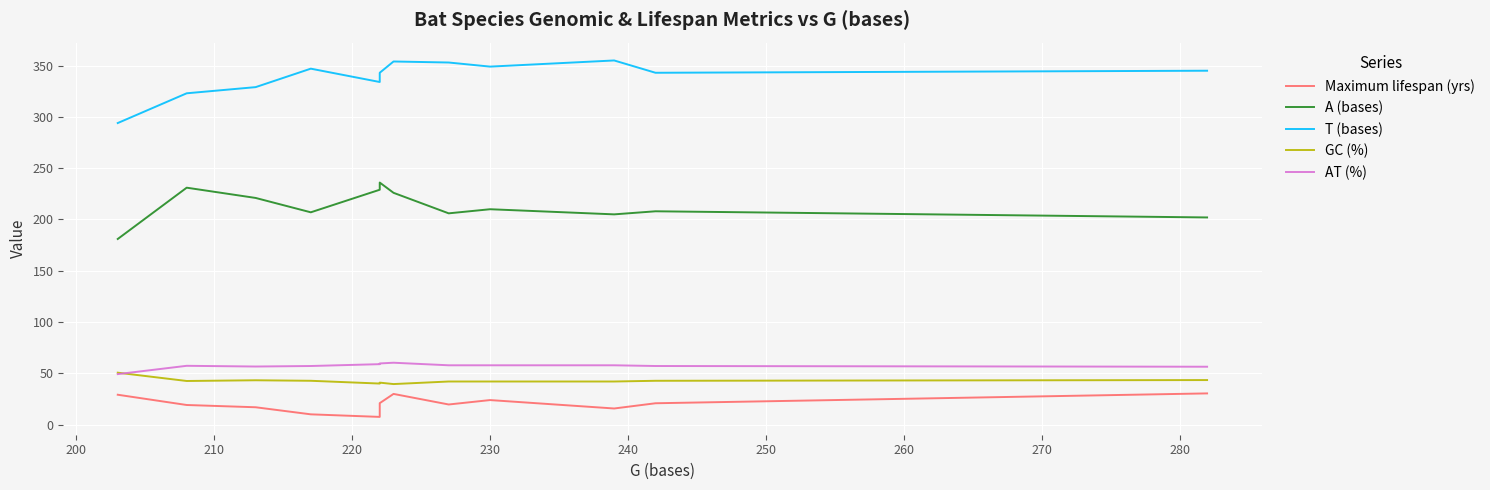

Reading left to right, what are all the values shown in this chart?

Maximum lifespan (yrs): 29.2	19.2	17.0	10.1	7.6	12.0	21.0	30.0	19.7	24.0	15.8	20.9	30.5
A (bases): 181.0	231.0	221.0	207.0	229.0	231.0	236.0	226.0	206.0	210.0	205.0	208.0	202.0
T (bases): 294.0	323.0	329.0	347.0	334.0	337.0	343.0	354.0	353.0	349.0	355.0	343.0	345.0
GC (%): 50.7	42.6	43.3	42.8	40.1	40.3	41.0	39.6	42.1	42.1	42.1	42.8	43.5
AT (%): 49.3	57.4	56.7	57.2	59.0	59.2	59.7	60.4	57.9	57.9	57.9	57.2	56.5